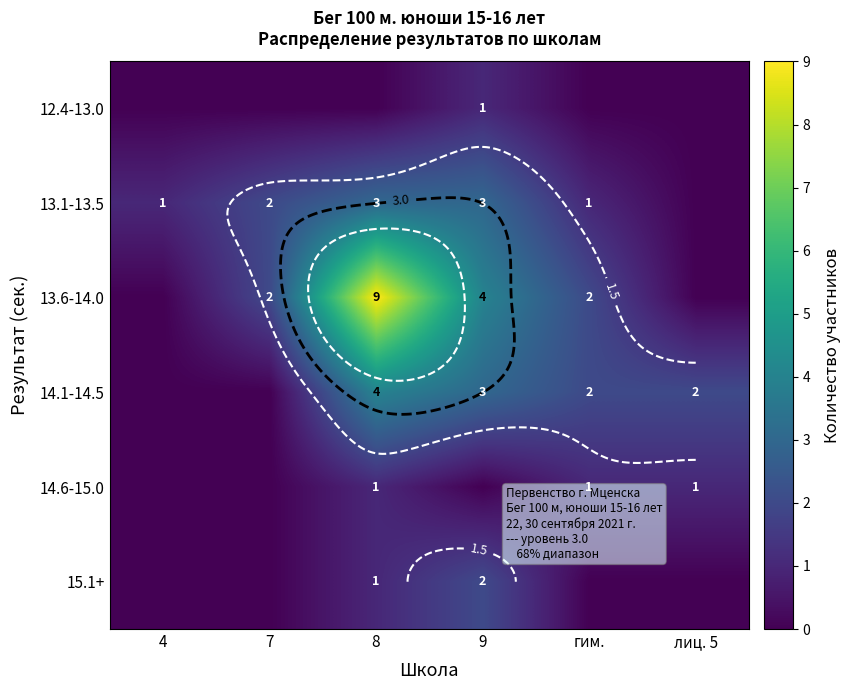

Which series has the largest range (max minus min)?

13.6-14.0